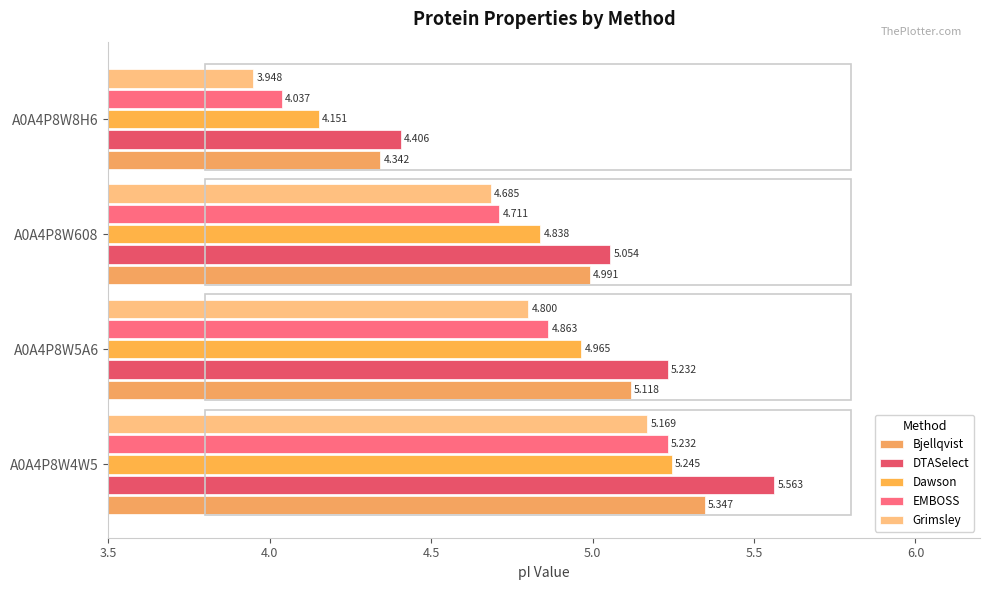

At how many categories does at least one series exceed 5?

3